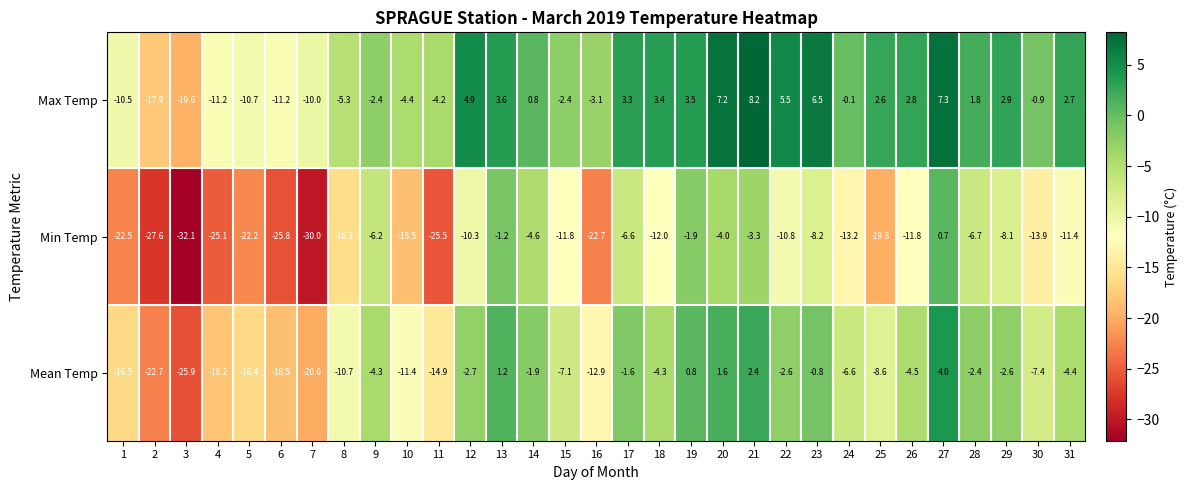

The Mean Temp series shows -1.0 at 9. True or false?

False